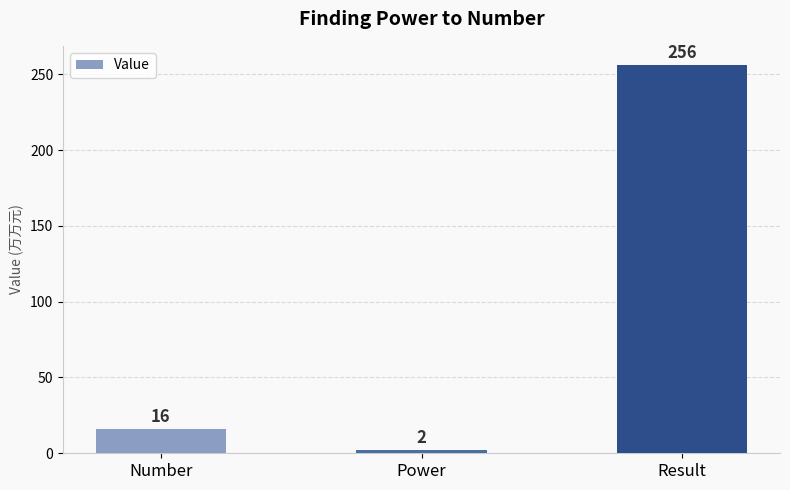

Reading left to right, extract all data points from this chart.

Number=16	Power=2	Result=256